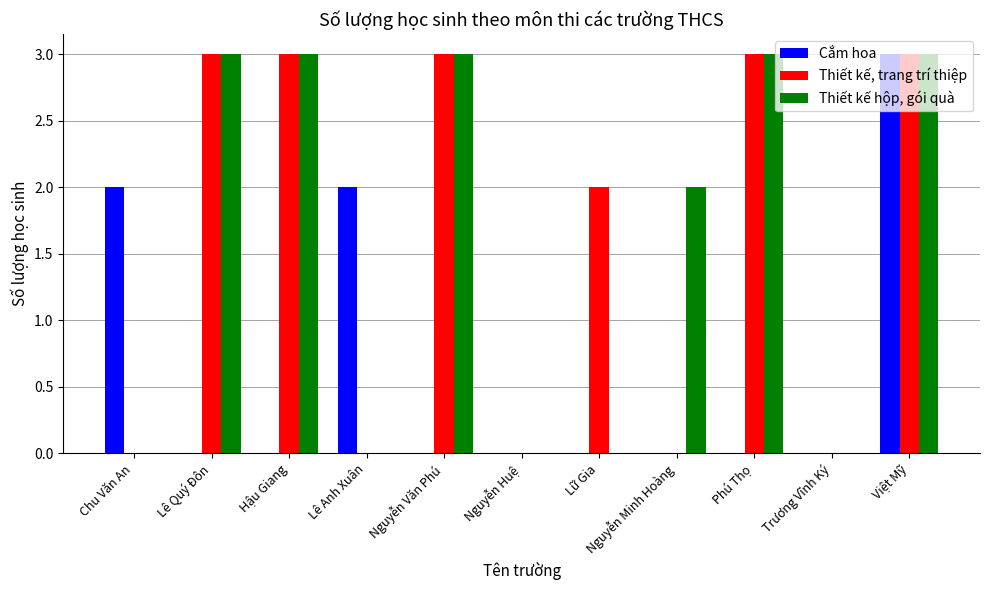

Is it true that Thiết kế, trang trí thiệp equals 2 at Lữ Gia?

True